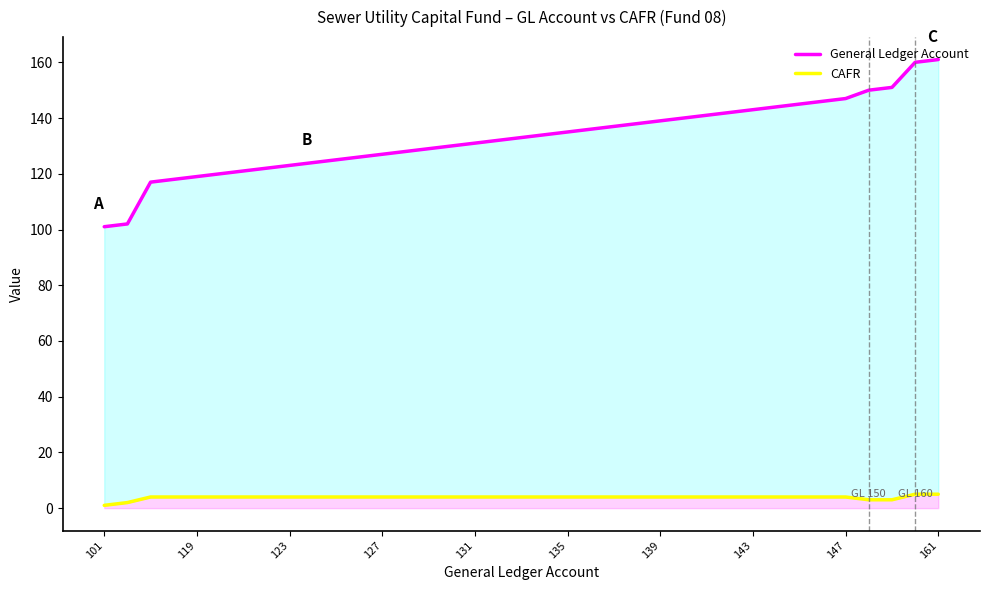

How many values in the CAFR series are below 4?

4